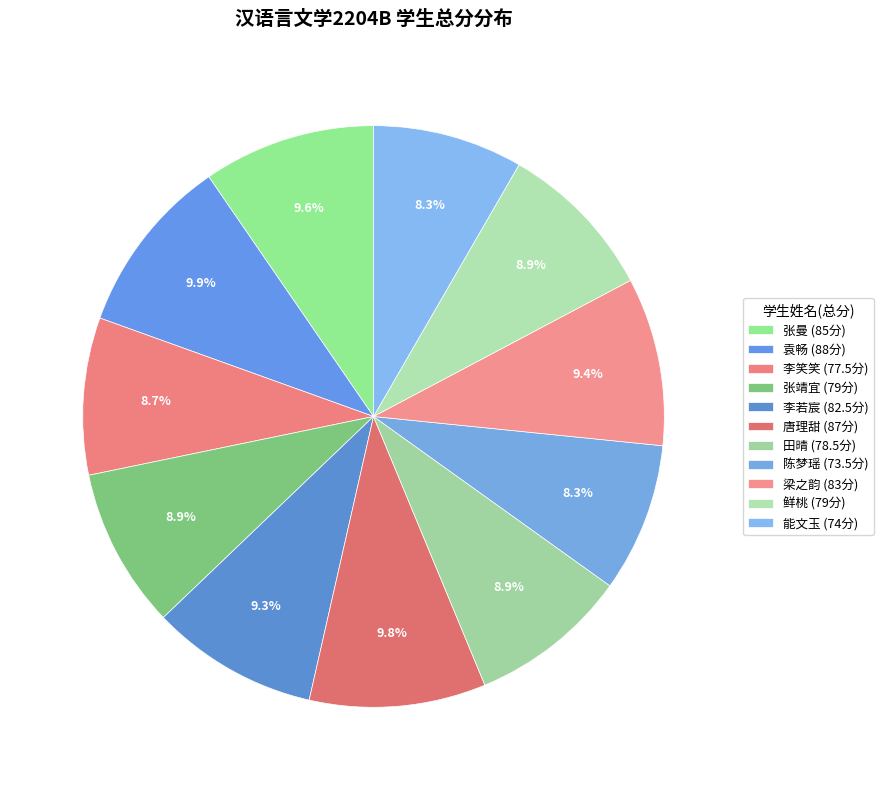

Is it true that 唐理甜 is 1% of the pie?

False